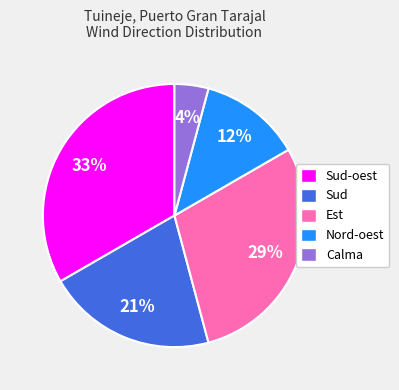

Does Sud-oest account for over 50% of the chart?

No